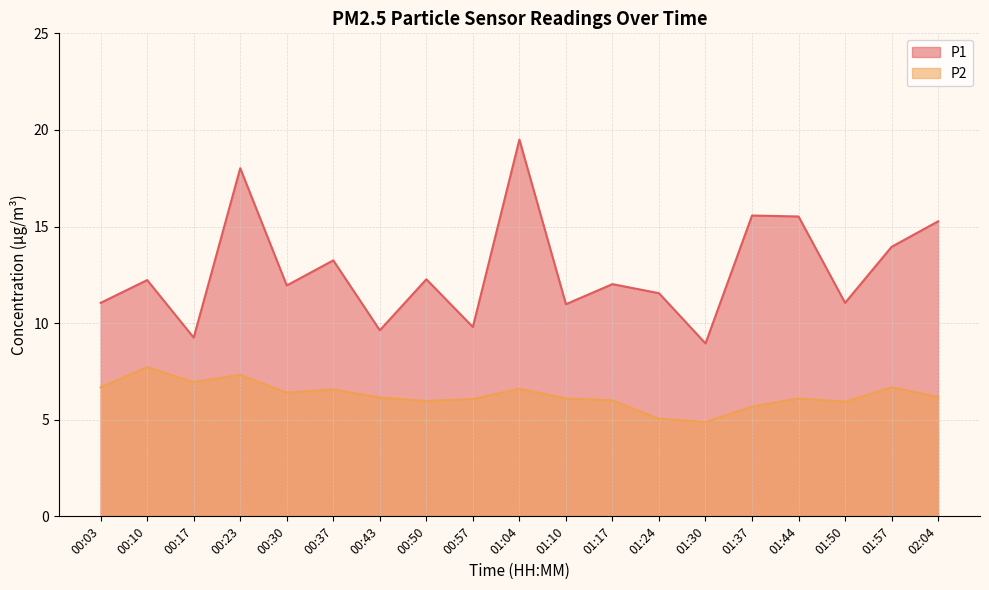

At which category is the sum across all series the highest?

01:04